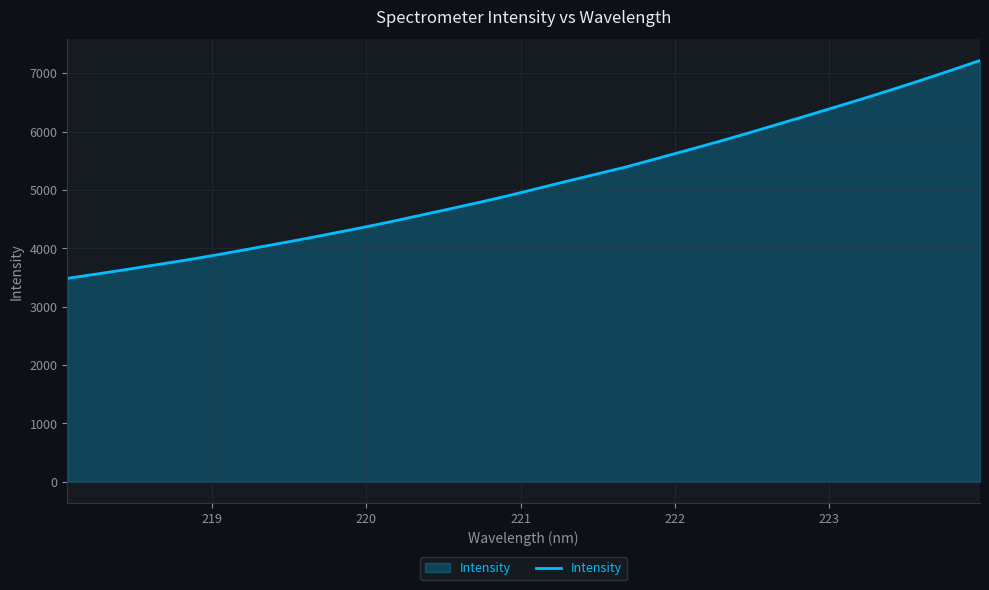

True or false: there are more than 1 points higher than both neighbors.

False